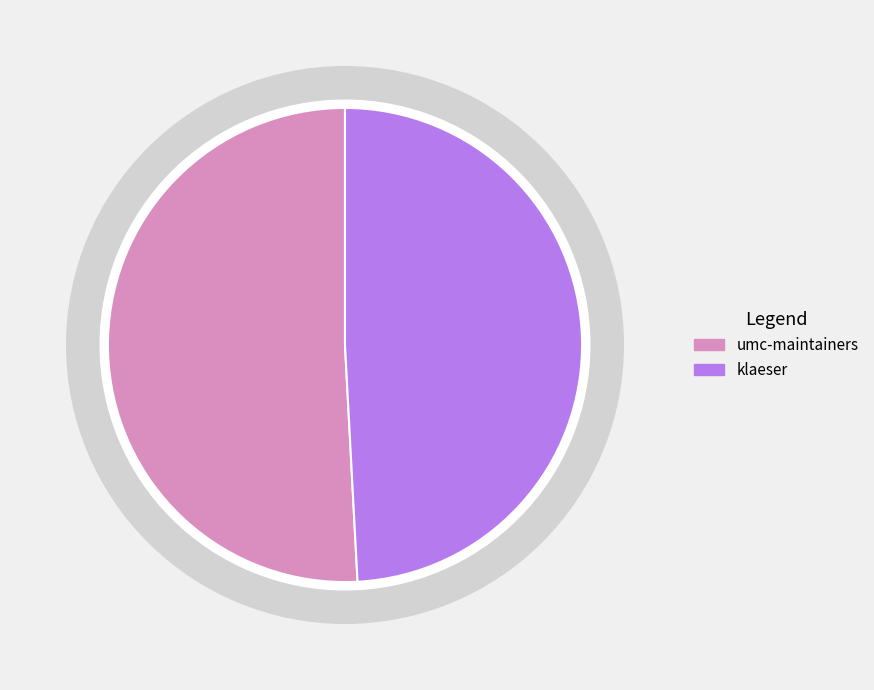

To the nearest percent, what is the average slice percentage?

50%